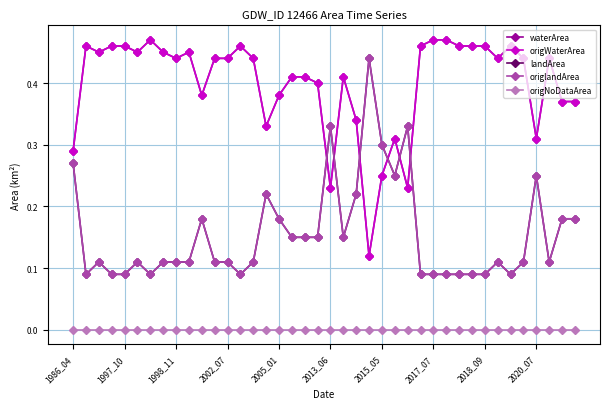

Reading left to right, list all the values displayed in this chart.

waterArea: 0.3	0.5	0.5	0.5	0.5	0.5	0.5	0.5	0.4	0.5	0.4	0.4	0.4	0.5	0.4	0.3	0.4	0.4	0.4	0.4	0.2	0.4	0.3	0.1	0.2	0.3	0.2	0.5	0.5	0.5	0.5	0.5	0.5	0.4	0.5	0.4	0.3	0.4	0.4	0.4
origWaterArea: 0.3	0.5	0.5	0.5	0.5	0.5	0.5	0.5	0.4	0.5	0.4	0.4	0.4	0.5	0.4	0.3	0.4	0.4	0.4	0.4	0.2	0.4	0.3	0.1	0.2	0.3	0.2	0.5	0.5	0.5	0.5	0.5	0.5	0.4	0.5	0.4	0.3	0.4	0.4	0.4
landArea: 0.3	0.1	0.1	0.1	0.1	0.1	0.1	0.1	0.1	0.1	0.2	0.1	0.1	0.1	0.1	0.2	0.2	0.1	0.1	0.1	0.3	0.1	0.2	0.4	0.3	0.2	0.3	0.1	0.1	0.1	0.1	0.1	0.1	0.1	0.1	0.1	0.2	0.1	0.2	0.2
origlandArea: 0.3	0.1	0.1	0.1	0.1	0.1	0.1	0.1	0.1	0.1	0.2	0.1	0.1	0.1	0.1	0.2	0.2	0.1	0.1	0.1	0.3	0.1	0.2	0.4	0.3	0.2	0.3	0.1	0.1	0.1	0.1	0.1	0.1	0.1	0.1	0.1	0.2	0.1	0.2	0.2
origNoDataArea: 0.0	0.0	0.0	0.0	0.0	0.0	0.0	0.0	0.0	0.0	0.0	0.0	0.0	0.0	0.0	0.0	0.0	0.0	0.0	0.0	0.0	0.0	0.0	0.0	0.0	0.0	0.0	0.0	0.0	0.0	0.0	0.0	0.0	0.0	0.0	0.0	0.0	0.0	0.0	0.0